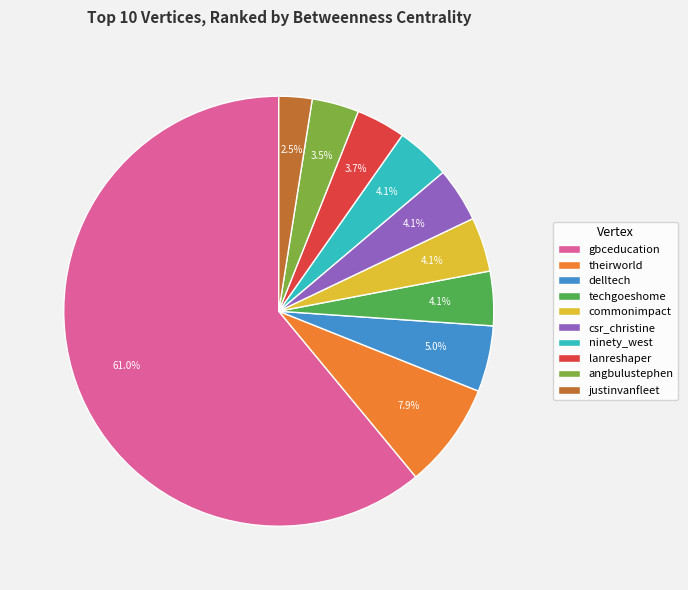

How many segments does this pie chart have?

10